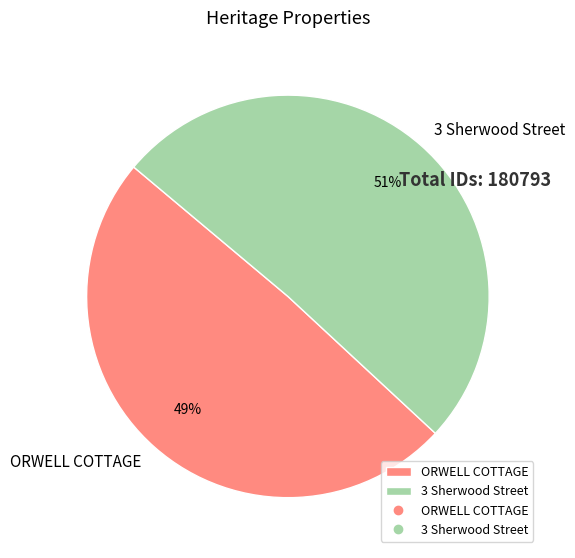

Rank the categories by value from highest to lowest.

3 Sherwood Street, ORWELL COTTAGE